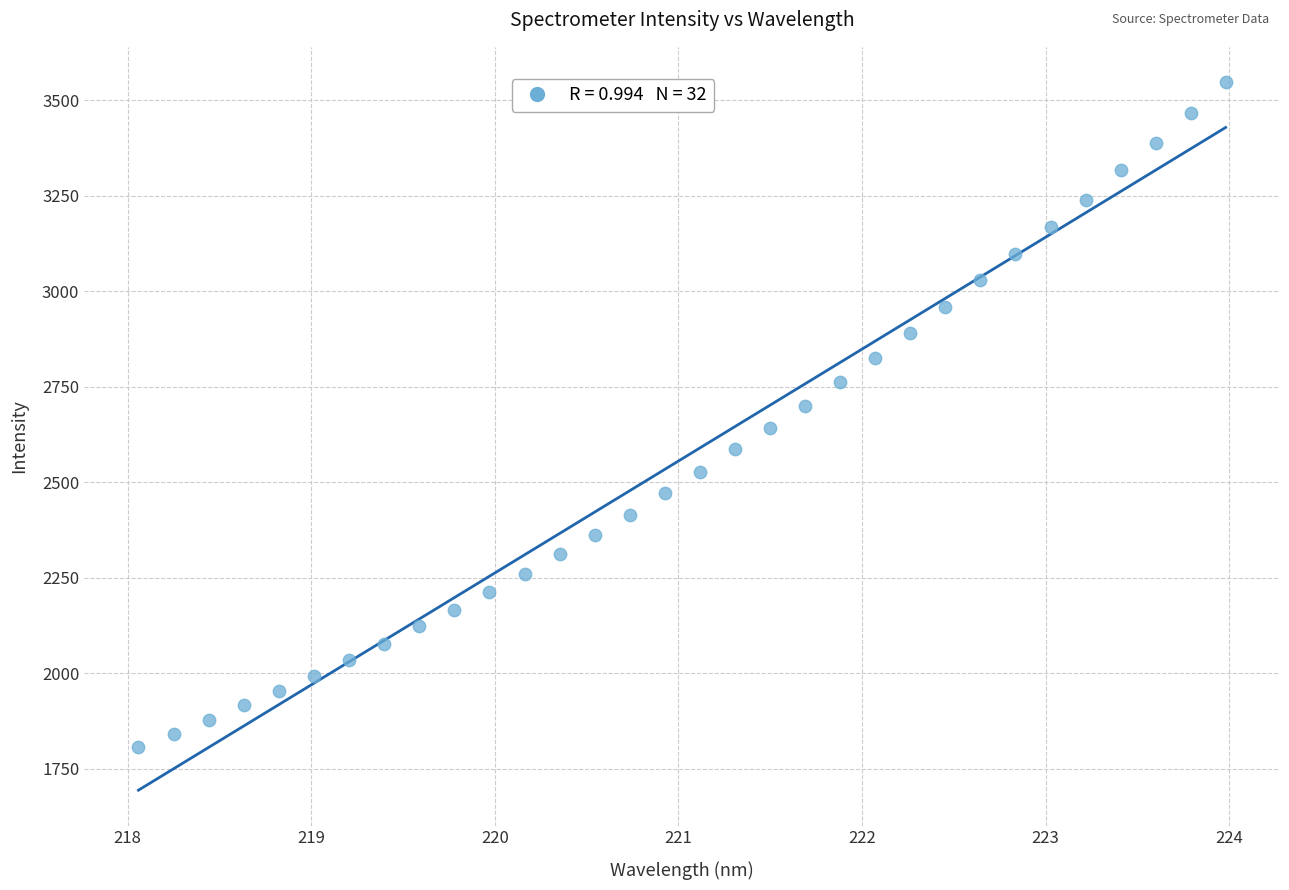

What is the range of X values (max minus min)?

5.9